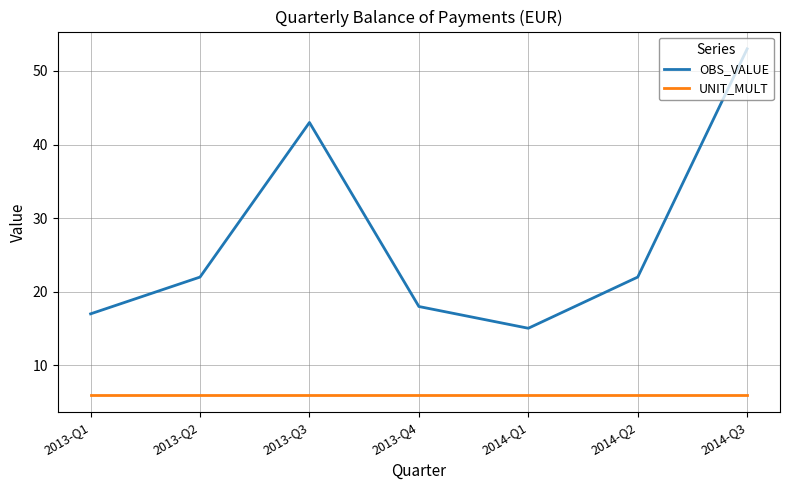

Reading right to left, list all the values displayed in this chart.

OBS_VALUE: 2014-Q3=53.0	2014-Q2=22.0	2014-Q1=15.0	2013-Q4=18.0	2013-Q3=43.0	2013-Q2=22.0	2013-Q1=17.0
UNIT_MULT: 2014-Q3=6.0	2014-Q2=6.0	2014-Q1=6.0	2013-Q4=6.0	2013-Q3=6.0	2013-Q2=6.0	2013-Q1=6.0